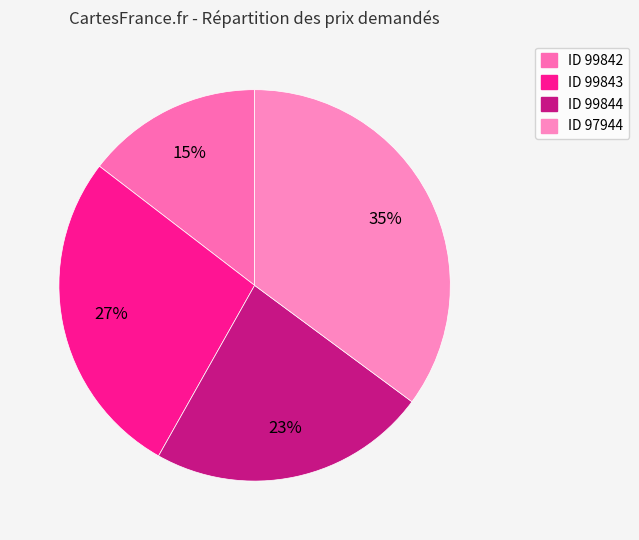

Rank the categories by value from highest to lowest.

ID 97944, ID 99843, ID 99844, ID 99842